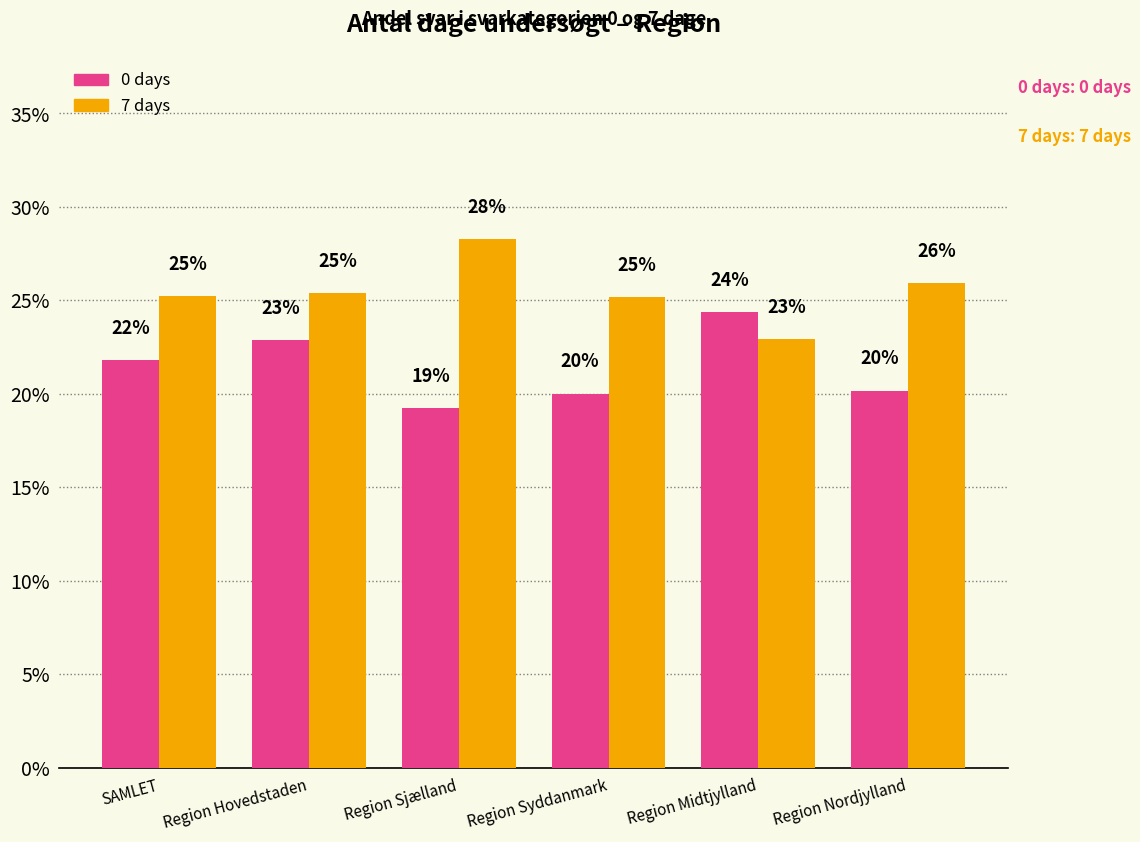

Reading left to right, list all the values displayed in this chart.

0 days: SAMLET=0.2	Region Hovedstaden=0.2	Region Sjælland=0.2	Region Syddanmark=0.2	Region Midtjylland=0.2	Region Nordjylland=0.2
7 days: SAMLET=0.3	Region Hovedstaden=0.3	Region Sjælland=0.3	Region Syddanmark=0.3	Region Midtjylland=0.2	Region Nordjylland=0.3